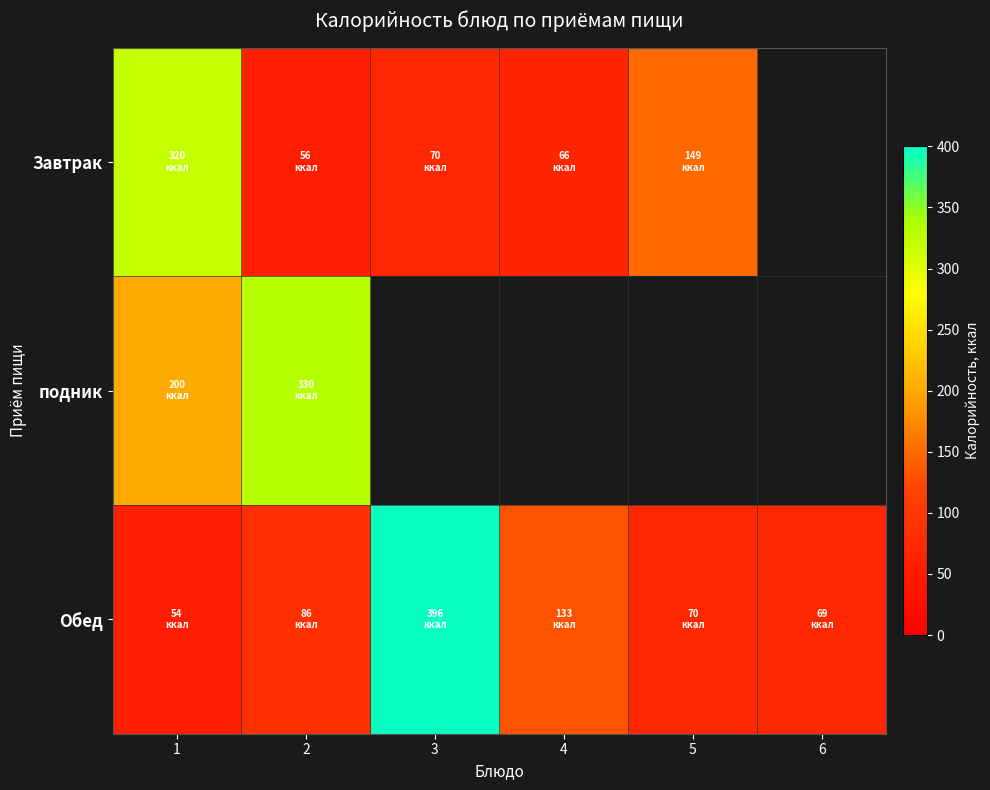

Is the value of подник at 2 greater than the value of Обед at 1?

Yes